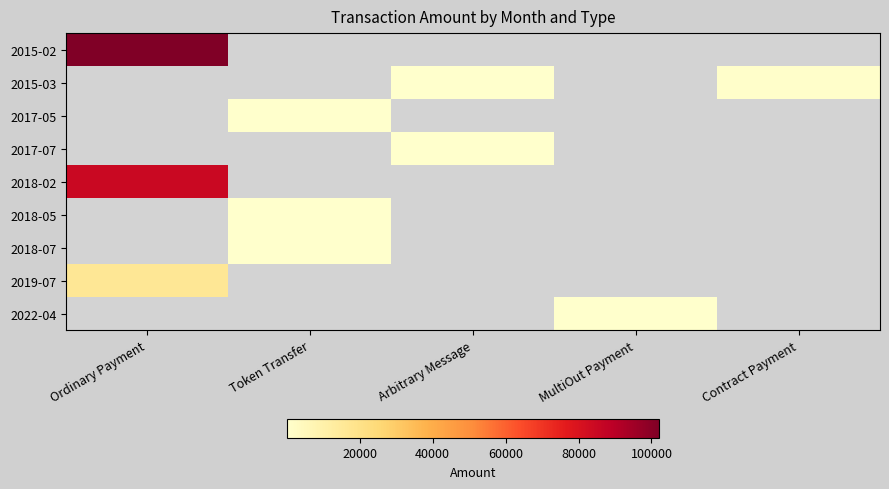

What is the approximate value of 2017-05 at Token Transfer?

1.0